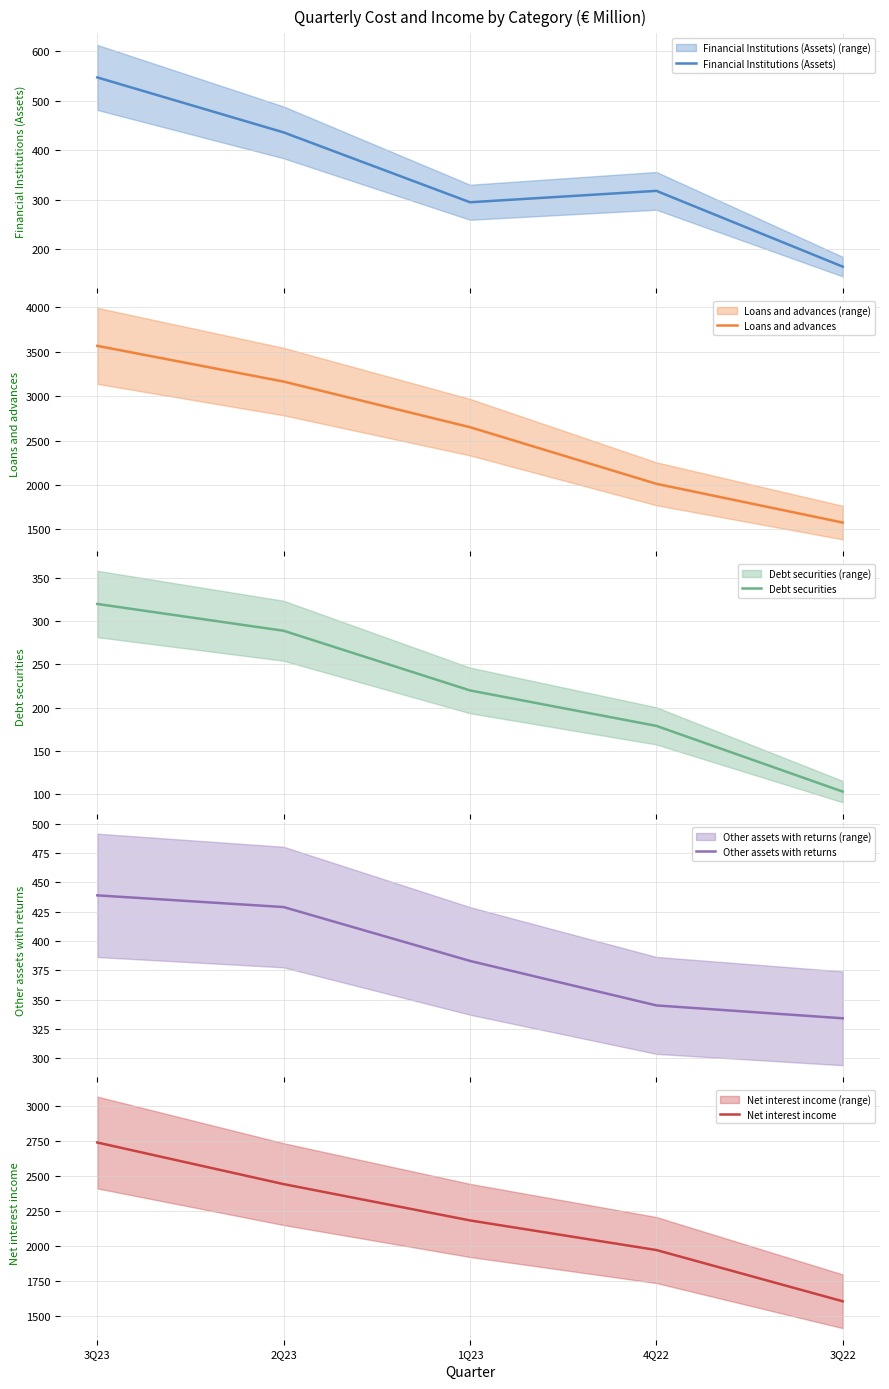

Reading left to right, extract all data points from this chart.

Financial Institutions (Assets): 3Q23=547	2Q23=436	1Q23=295	4Q22=318	3Q22=165
Loans and advances: 3Q23=3565	2Q23=3163	1Q23=2650	4Q22=2013	3Q22=1577
Debt securities: 3Q23=320	2Q23=289	1Q23=220	4Q22=179	3Q22=103
Other assets with returns: 3Q23=439	2Q23=429	1Q23=383	4Q22=345	3Q22=334
Net interest income: 3Q23=2740	2Q23=2442	1Q23=2182	4Q22=1970	3Q22=1603